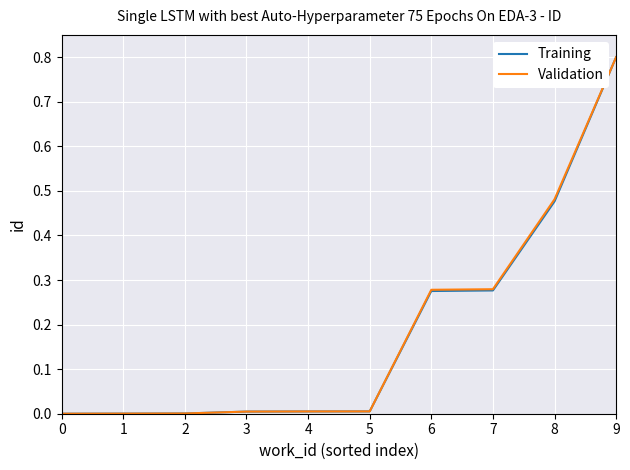

Is the value of Training at 9 greater than the value of Validation at 5?

Yes